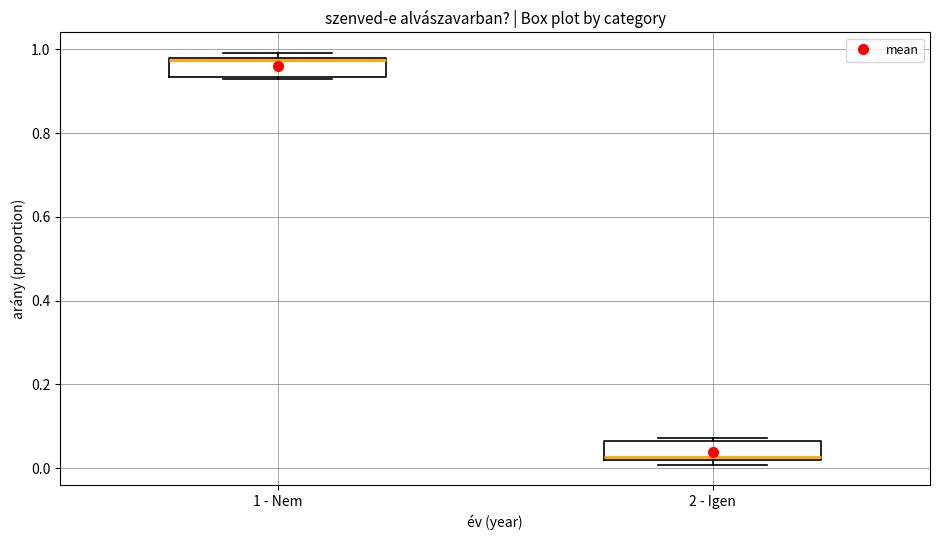

Reading left to right, transcribe this box plot: for each box, give where its median line is, the range the box spans, and where its two whiskers end, as read against the y-axis. The values are not printed on the chart, so give them approximately, as read against the axis.

1 - Nem: median 0.98, box 0.94 to 0.98, whiskers 0.92 to 1.00
2 - Igen: median 0.02, box 0.02 to 0.06, whiskers 0.00 to 0.08